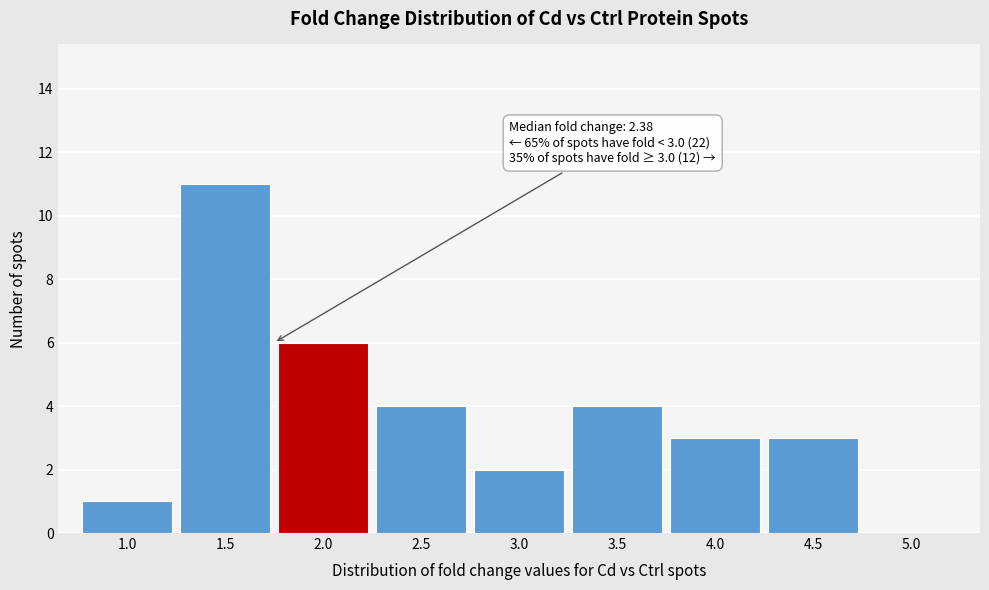

Reading left to right, extract all data points from this chart.

1.0=1	1.5=11	2.0=6	2.5=4	3.0=2	3.5=4	4.0=3	4.5=3	5.0=0